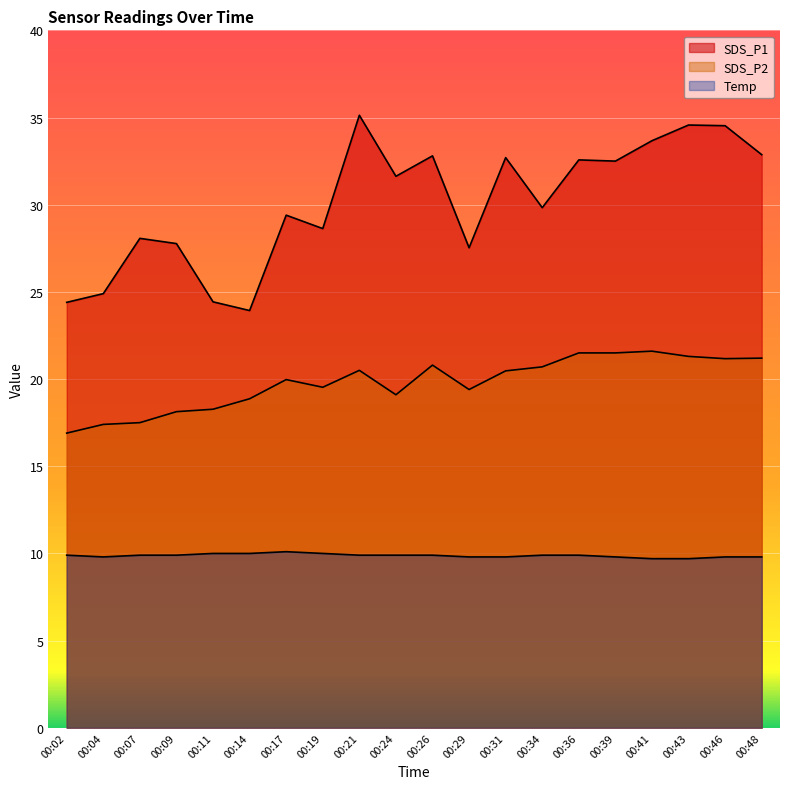

What is the sum of all SDS_P2 values?

395.8